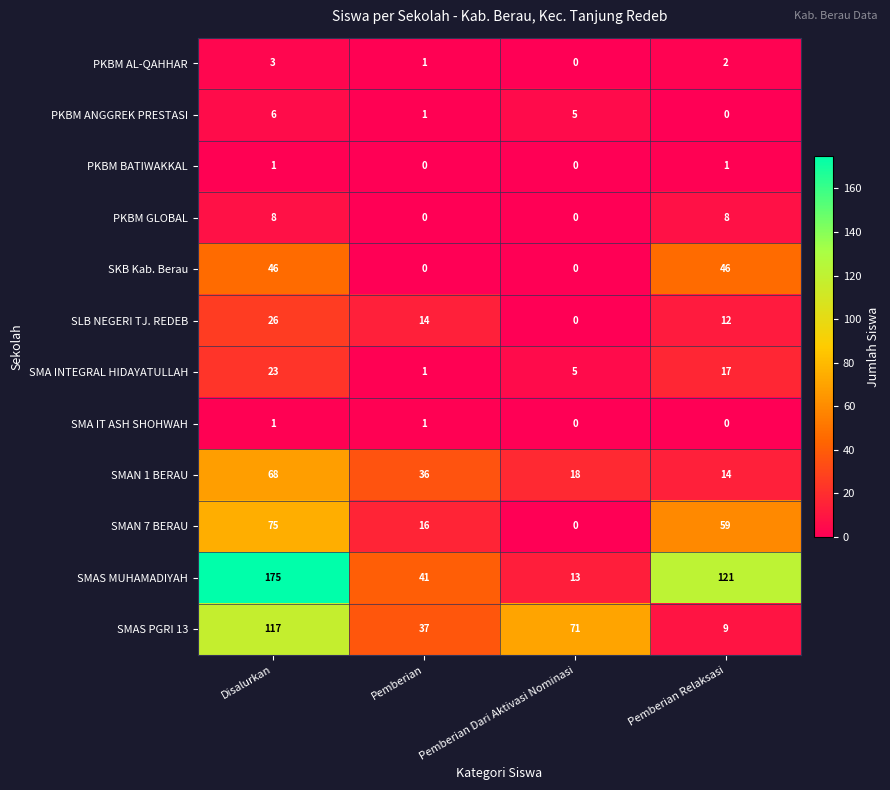

Which series has the largest range (max minus min)?

SMAS MUHAMADIYAH